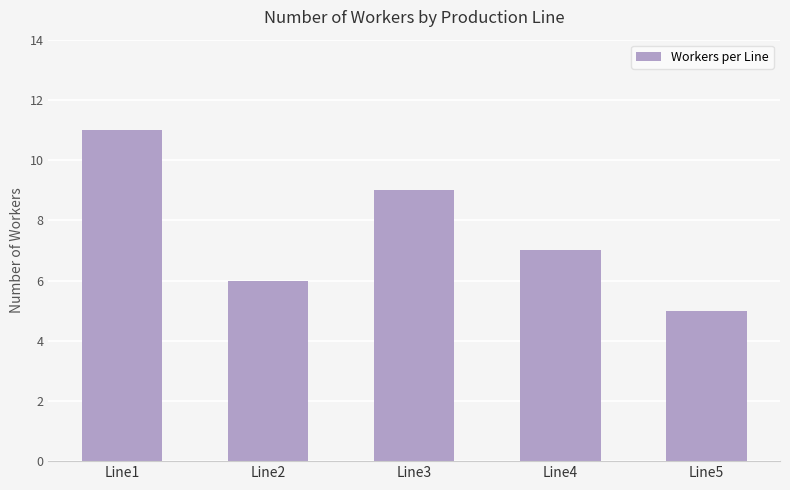

What is the change in value from Line1 to Line3?

-2